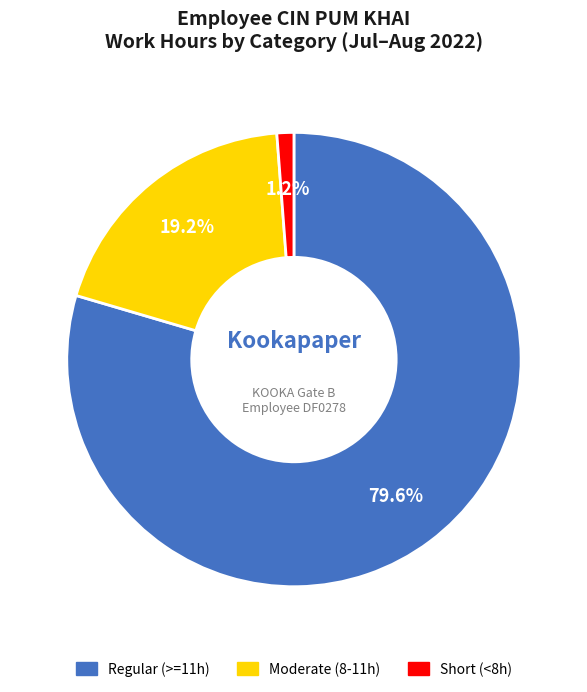

Is there a majority slice in this chart?

Yes